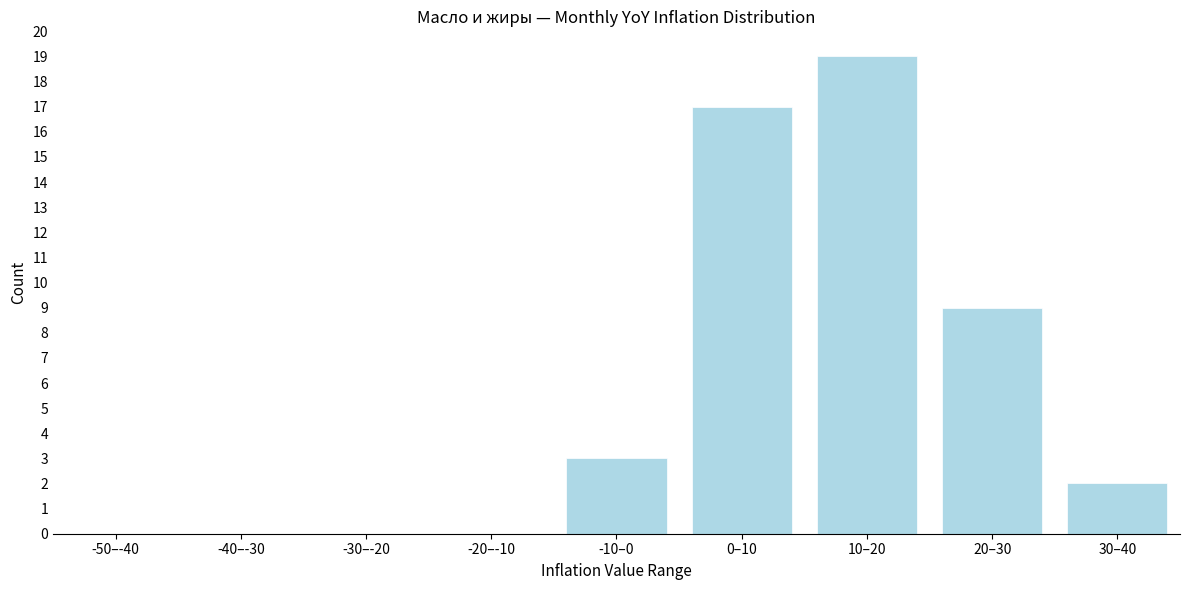

Reading right to left, extract all data points from this chart.

30–40=2	20–30=9	10–20=19	0–10=17	-10–0=3	-20–-10=0	-30–-20=0	-40–-30=0	-50–-40=0